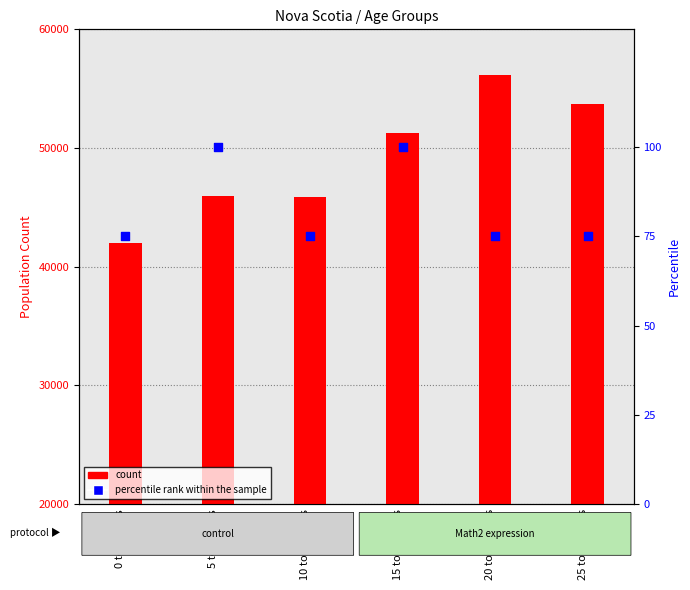

What is the total value across all series at 5 to 9 years?

46080